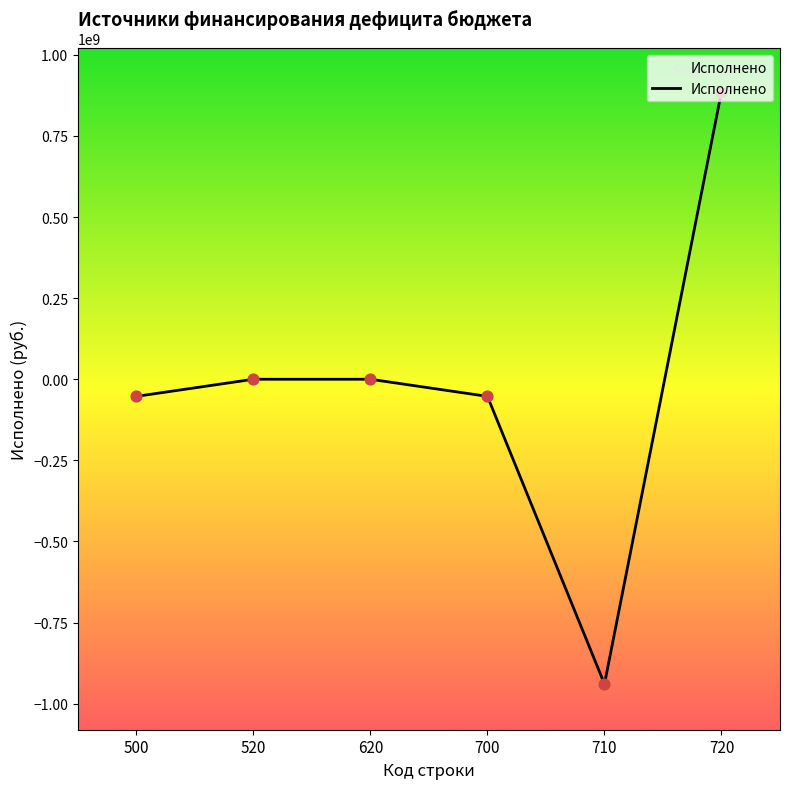

Which has a higher value, 710 or 700?

700